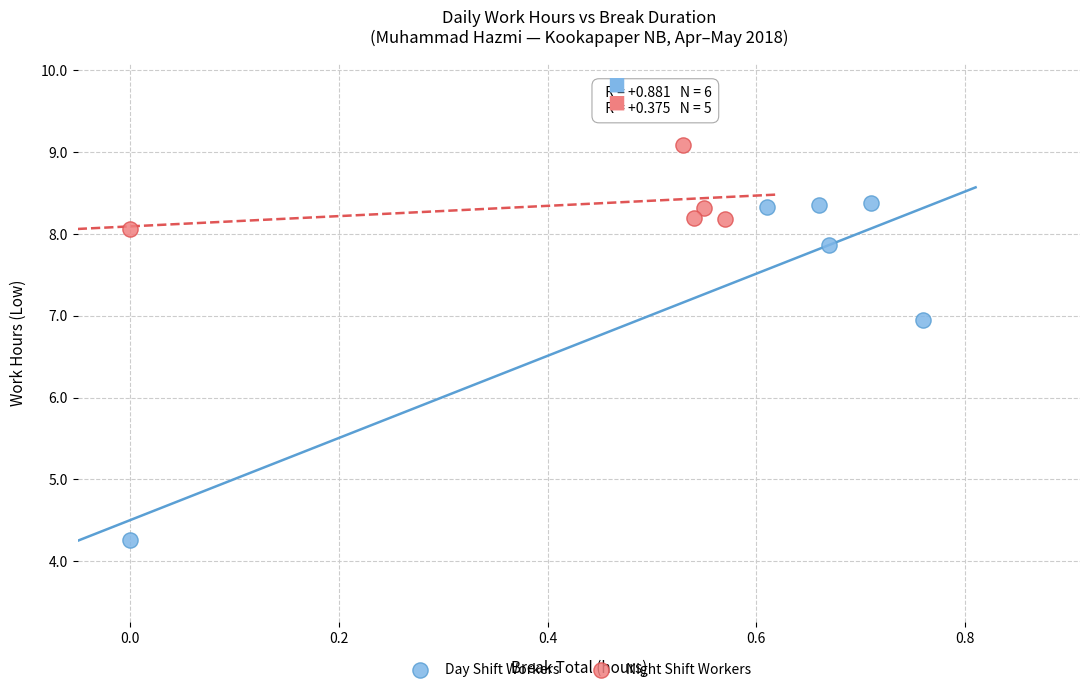

Which series reaches the maximum Y coordinate?

Night Shift Workers